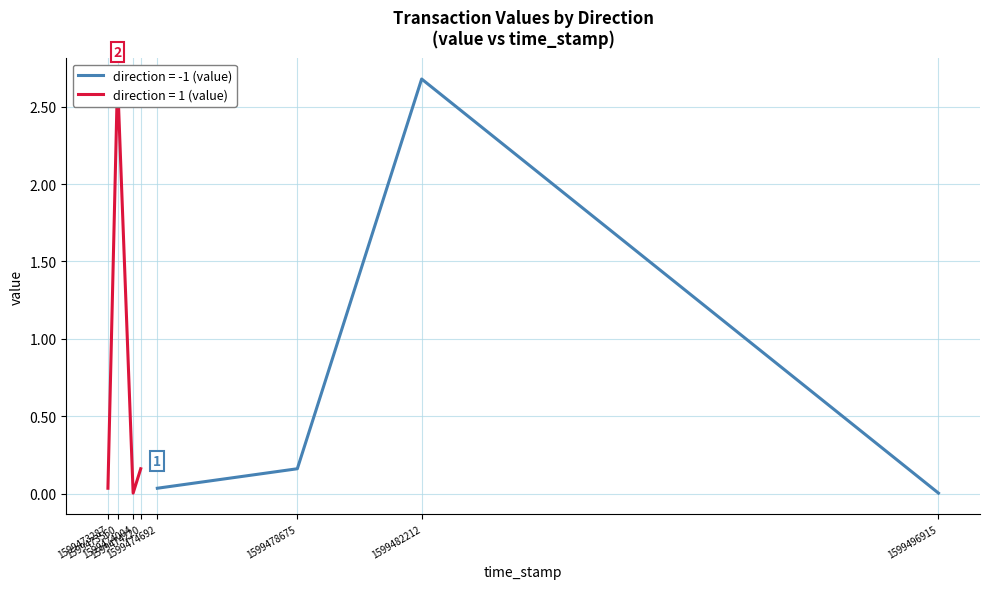

What is the highest value of the direction = -1 (value) series?

2.7